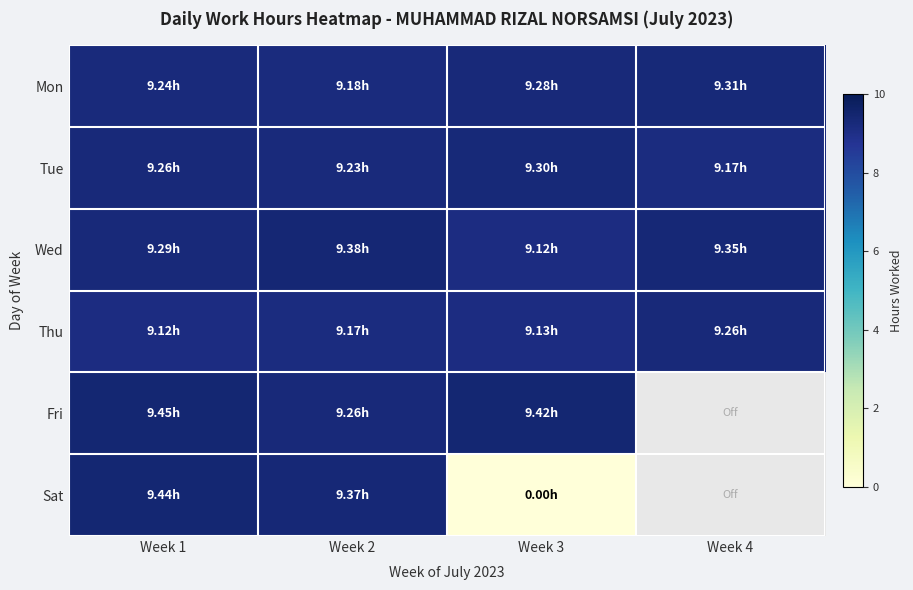

The Sat series shows 9.4 at Week 2. True or false?

True